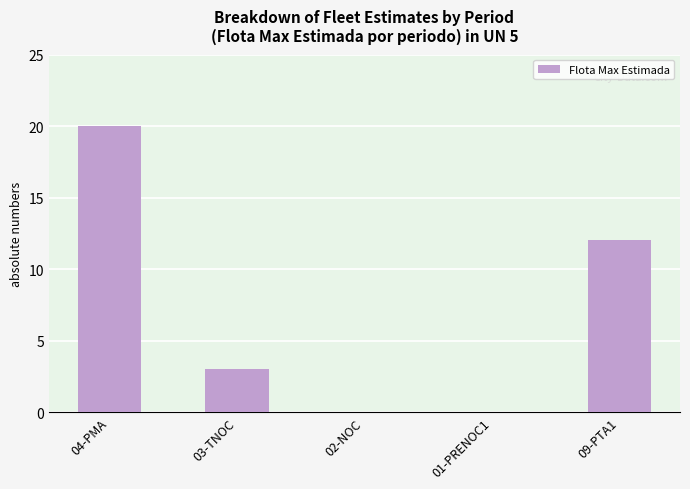

Count the number of categories in the chart.

5